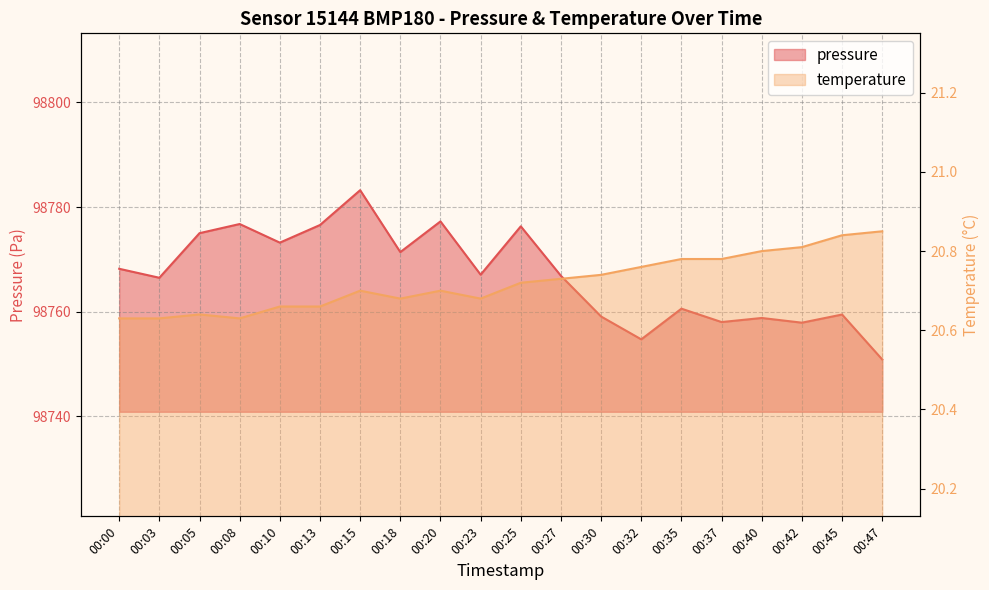

What is the total value across all series at 00:10?

98793.9